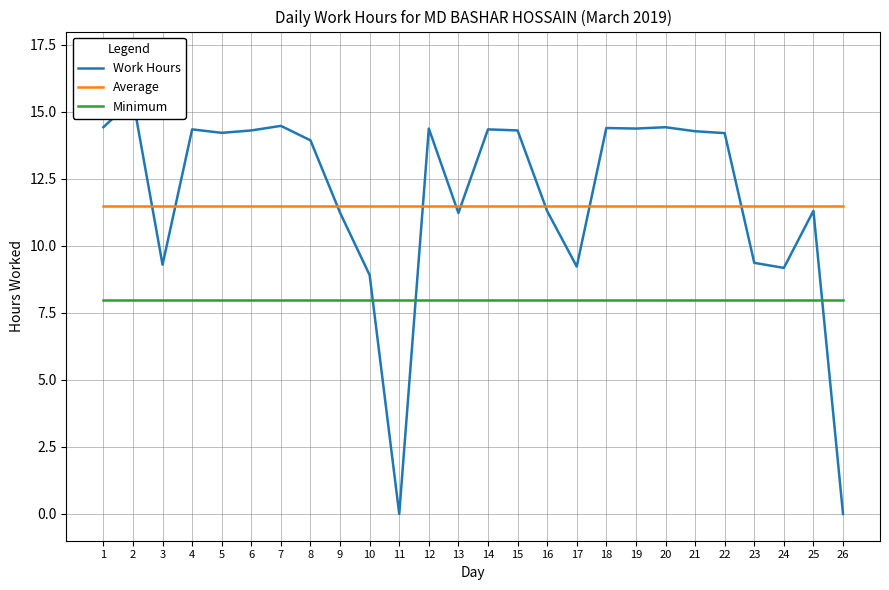

Which series has the largest range (max minus min)?

Work Hours